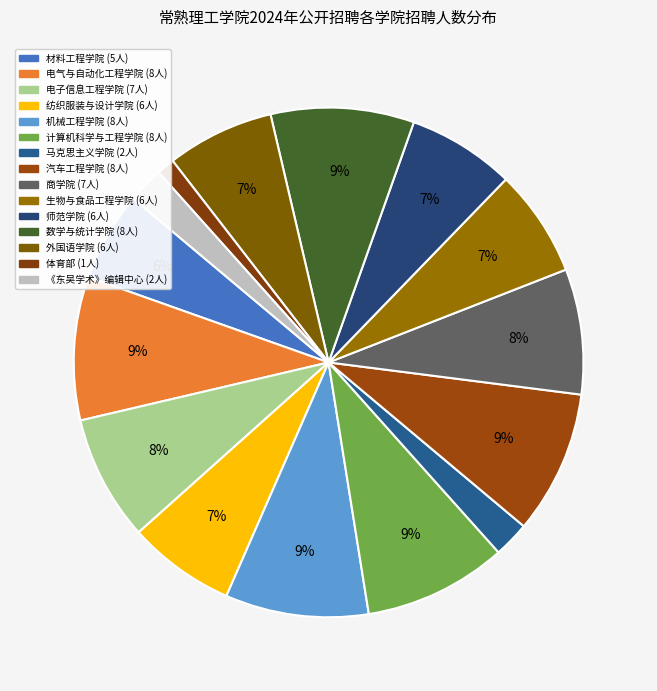

What percentage do 外国语学院 and 电气与自动化工程学院 together represent?

15.9%